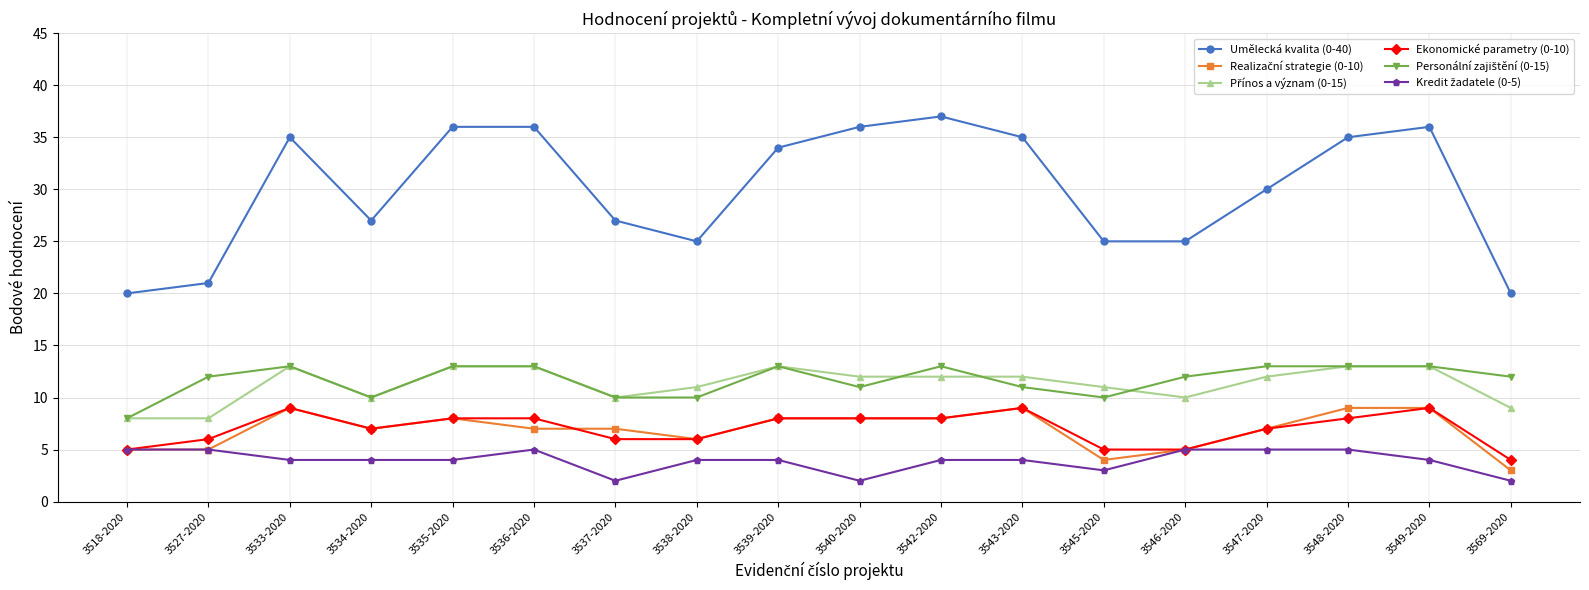

Is it true that Ekonomické parametry (0-10) equals 4 at 3540-2020?

False